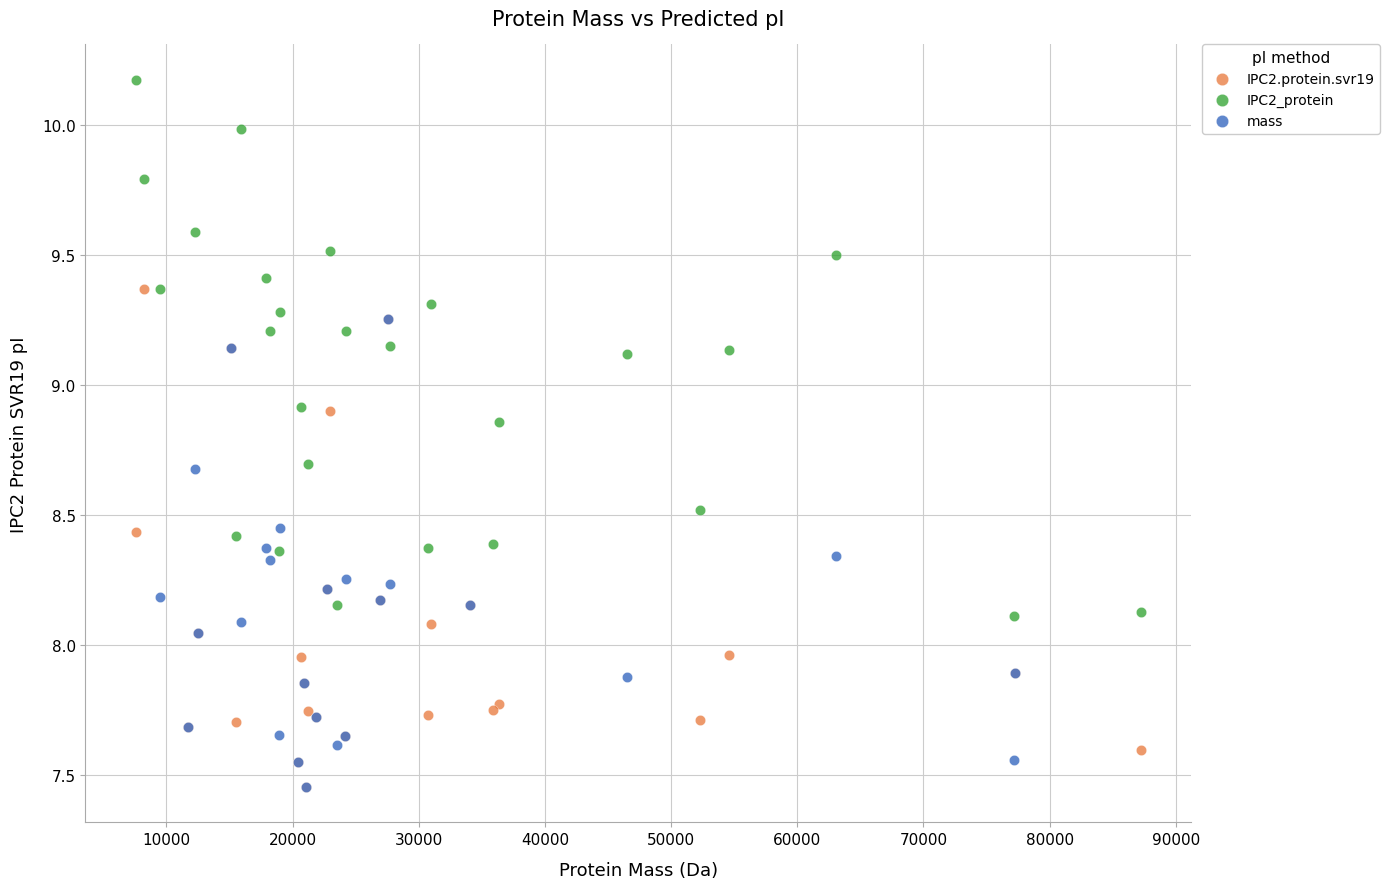

Which series reaches the maximum Y coordinate?

IPC2_protein